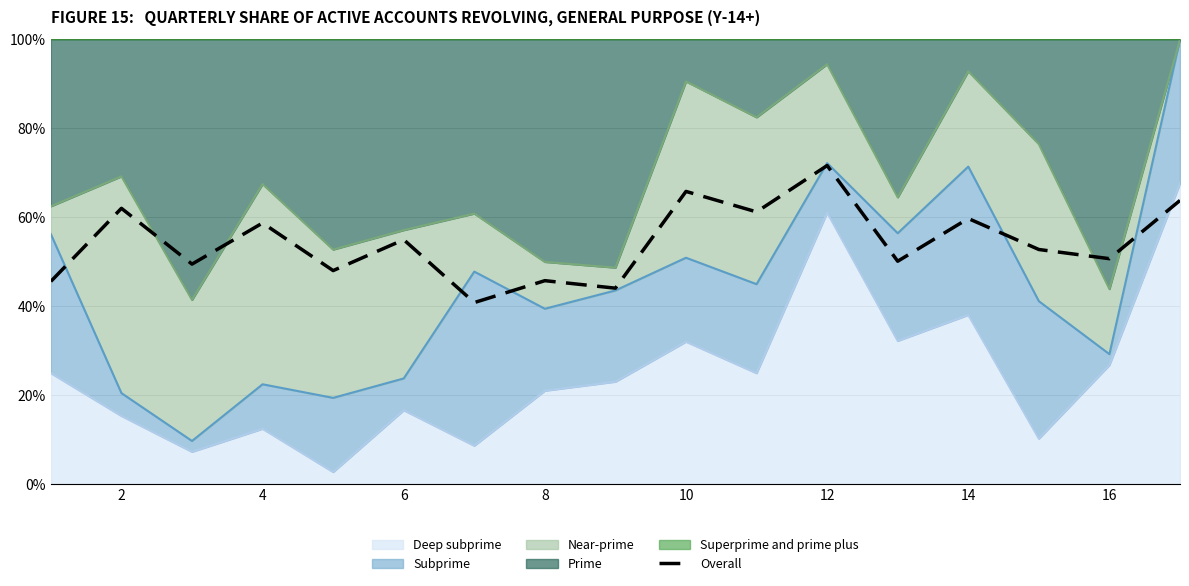

How many points are lower than both their immediate neighbors (excluding endpoints)?

7